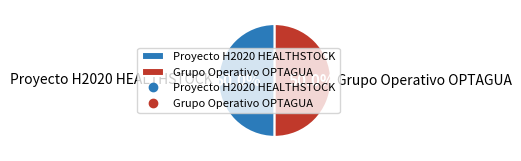

Combined, do Proyecto H2020 HEALTHSTOCK and Grupo Operativo OPTAGUA account for over 50%?

Yes